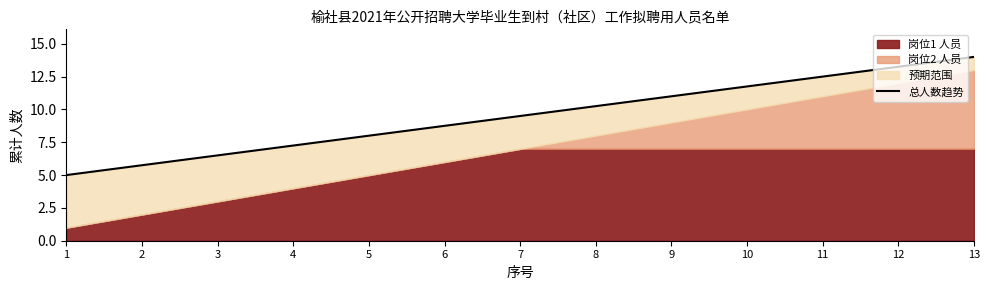

Reading left to right, transcribe all the data shown in this chart.

1=5.0	2=5.8	3=6.5	4=7.2	5=8.0	6=8.8	7=9.5	8=10.2	9=11.0	10=11.8	11=12.5	12=13.2	13=14.0